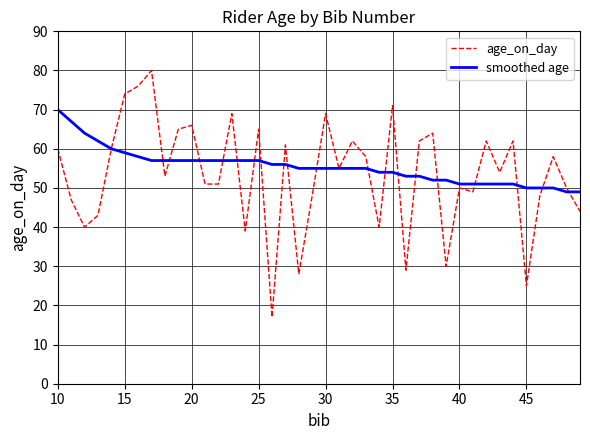

Which series has the widest spread of values?

age_on_day